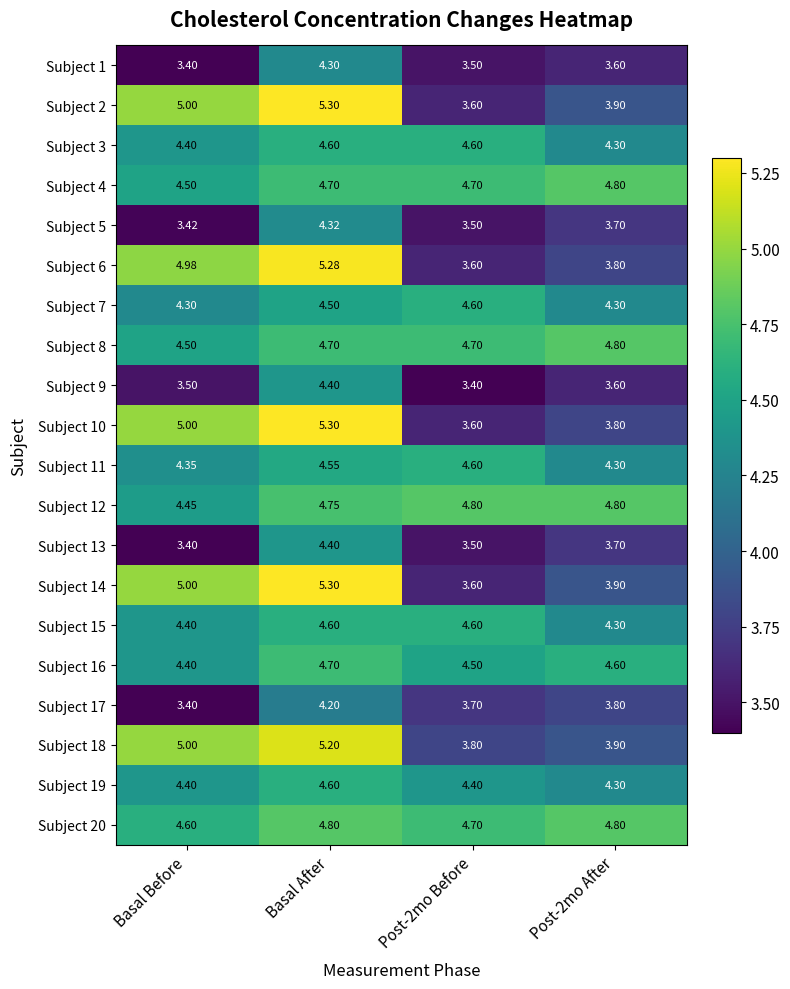

At which category does the chart reach its peak across all series?

Basal After